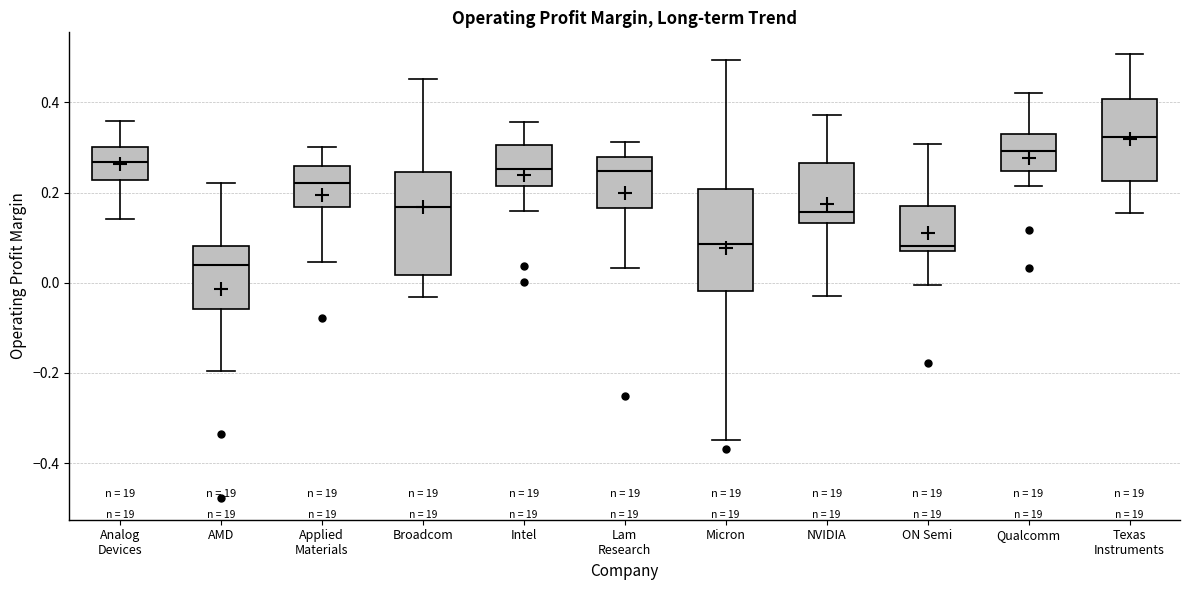

Reading left to right, read every box against the y-axis: the position of its median line, the range the box covers, and the ends of its whiskers. The values are not printed on the chart, so give them approximately, as read against the axis.

Analog Devices: median 0.26, box 0.22 to 0.30, whiskers 0.14 to 0.36
AMD: median 0.04, box -0.06 to 0.08, whiskers -0.20 to 0.22
Applied Materials: median 0.22, box 0.16 to 0.26, whiskers 0.04 to 0.30
Broadcom: median 0.16, box 0.02 to 0.24, whiskers -0.04 to 0.46
Intel: median 0.26, box 0.22 to 0.30, whiskers 0.16 to 0.36
Lam Research: median 0.24, box 0.16 to 0.28, whiskers 0.04 to 0.32
Micron: median 0.08, box -0.02 to 0.20, whiskers -0.34 to 0.50
NVIDIA: median 0.16, box 0.14 to 0.26, whiskers -0.02 to 0.38
ON Semi: median 0.08, box 0.06 to 0.16, whiskers 0.00 to 0.30
Qualcomm: median 0.30, box 0.24 to 0.32, whiskers 0.22 to 0.42
Texas Instruments: median 0.32, box 0.22 to 0.40, whiskers 0.16 to 0.50